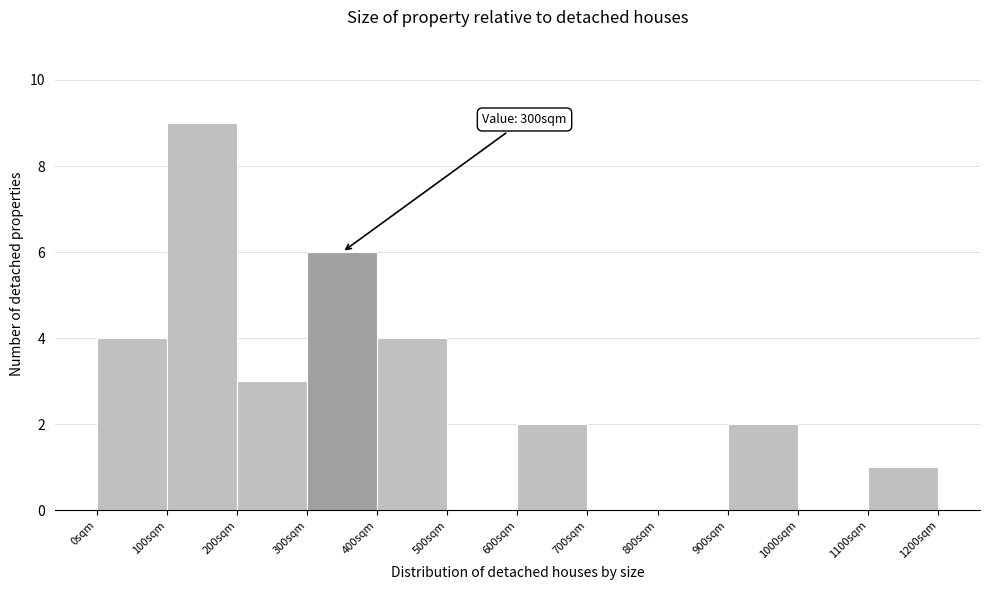

Over which range of the x-axis is the bar tallest?

100 to 200